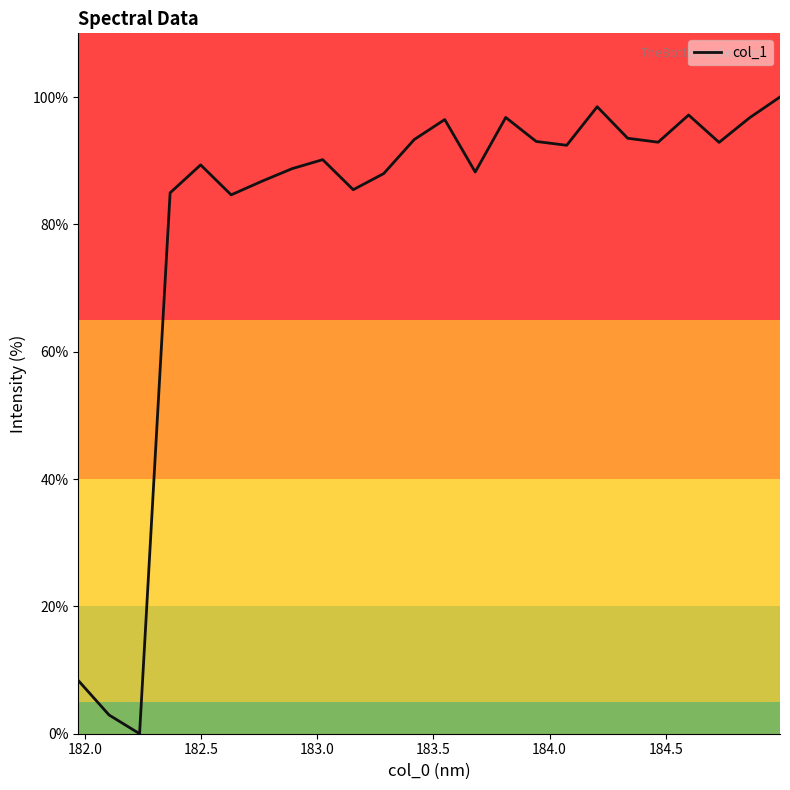

Is this an area chart (filled region under the line)?

No